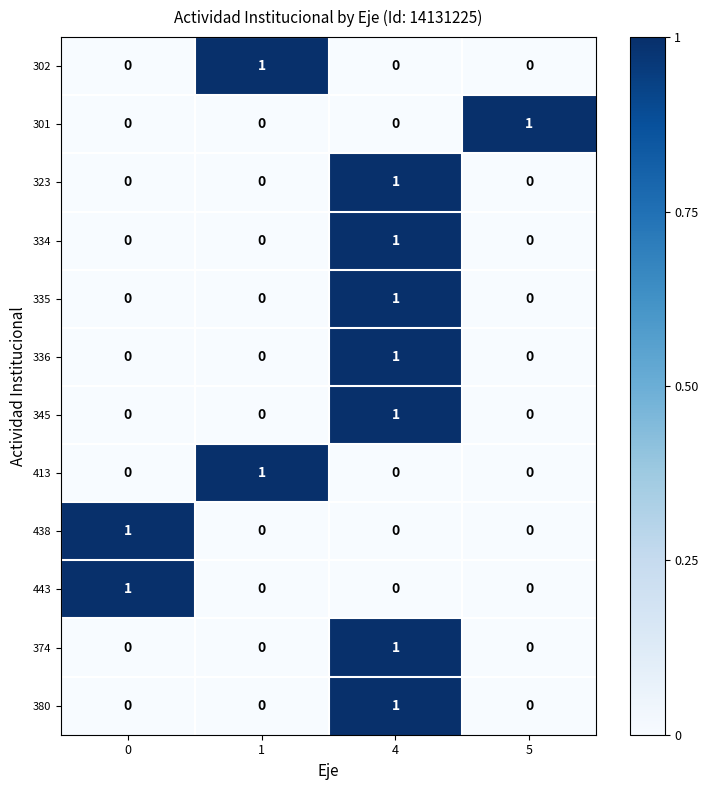

At how many categories does at least one series exceed 0?

4